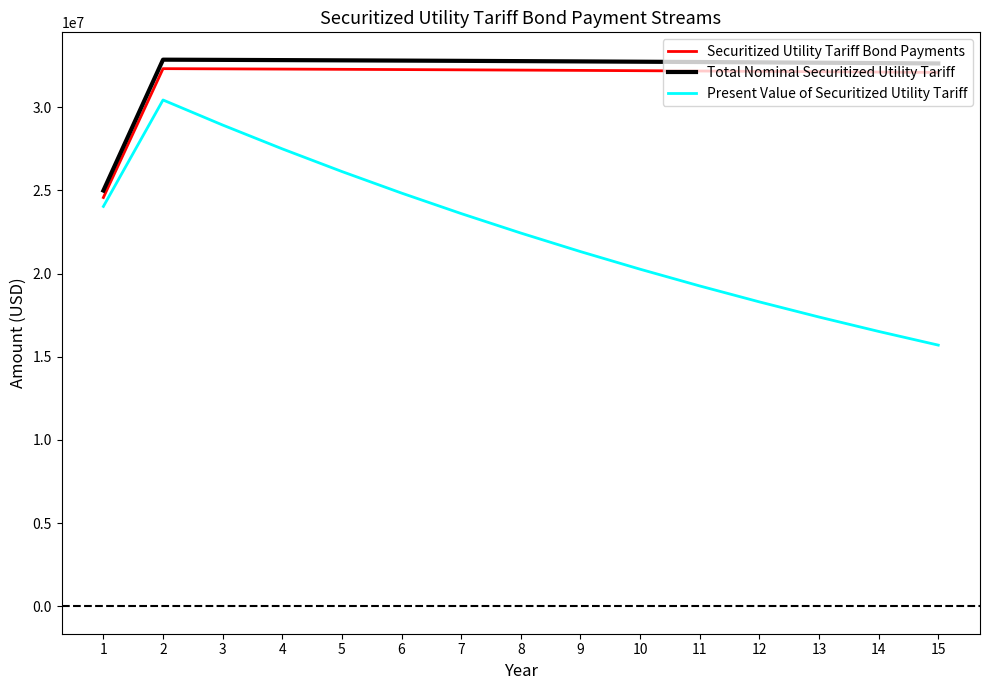

What is the smallest value displayed?

15701305.8